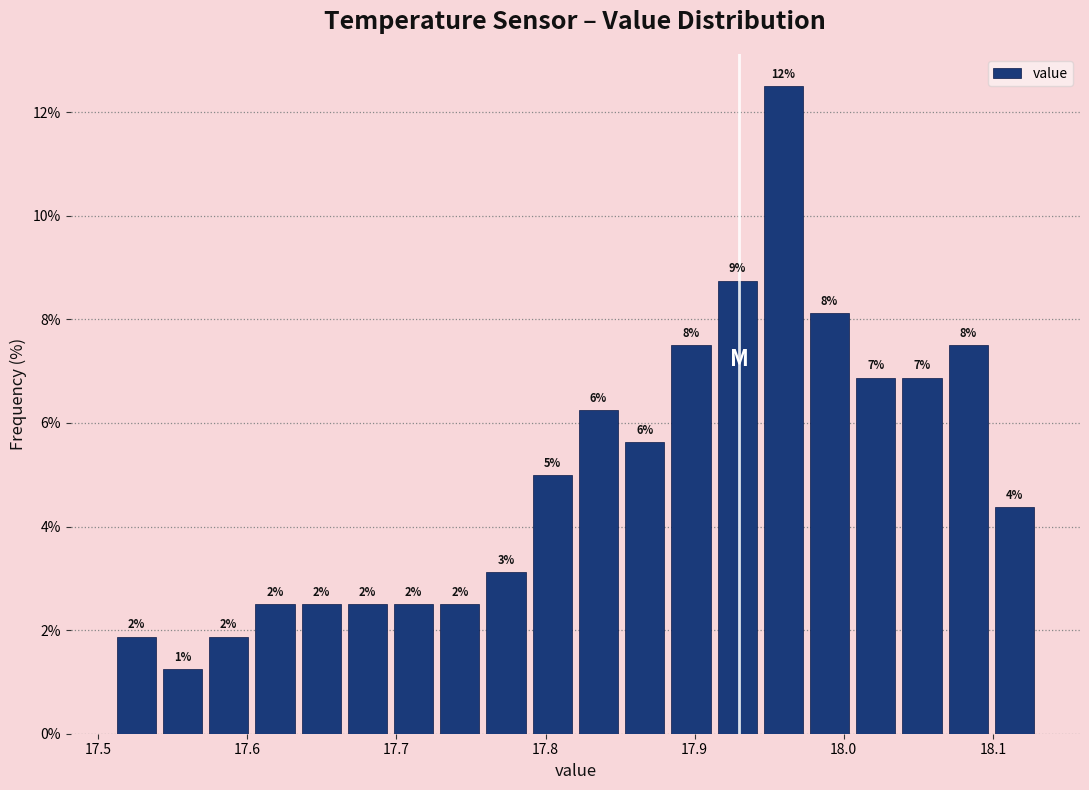

Around what value on the x-axis is the tallest bar? Give the approximate position of its centre, as read against the axis.

17.96